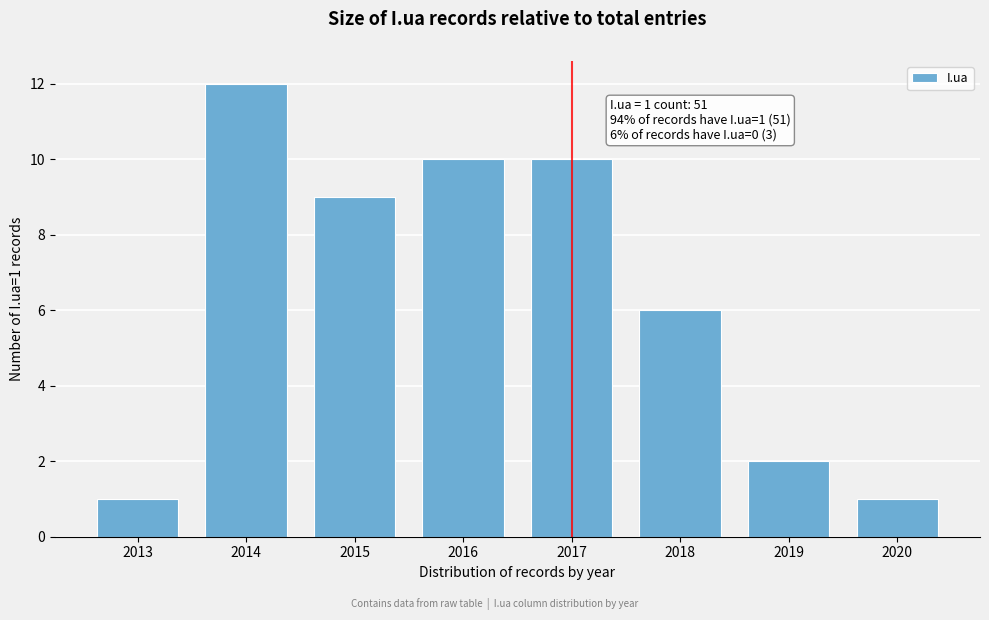

Reading left to right, list all the values displayed in this chart.

2013=1	2014=12	2015=9	2016=10	2017=10	2018=6	2019=2	2020=1